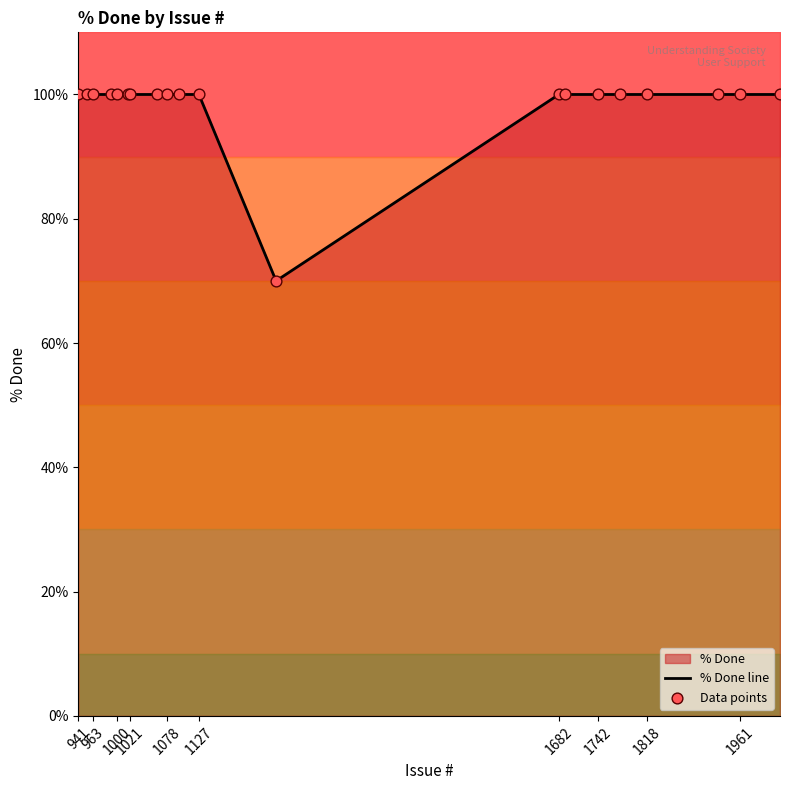

Which series reaches the maximum Y coordinate?

% Done line